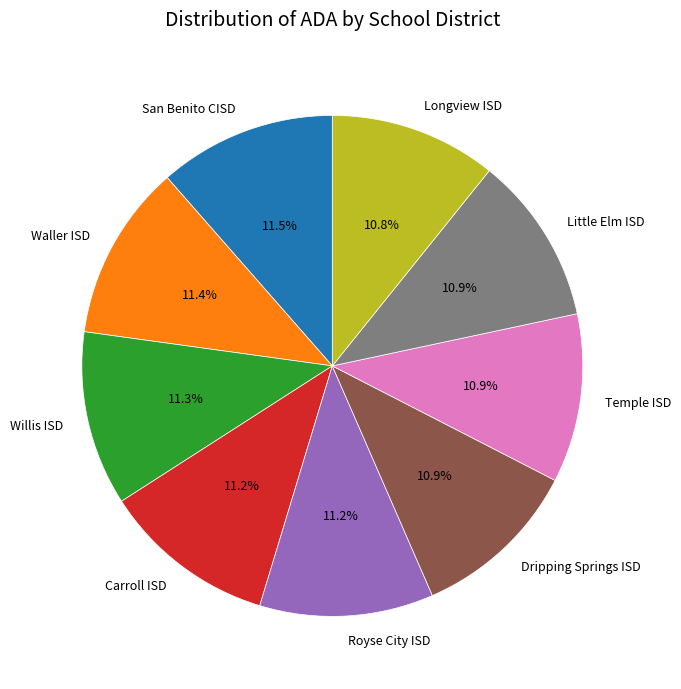

How many segments does this pie chart have?

9